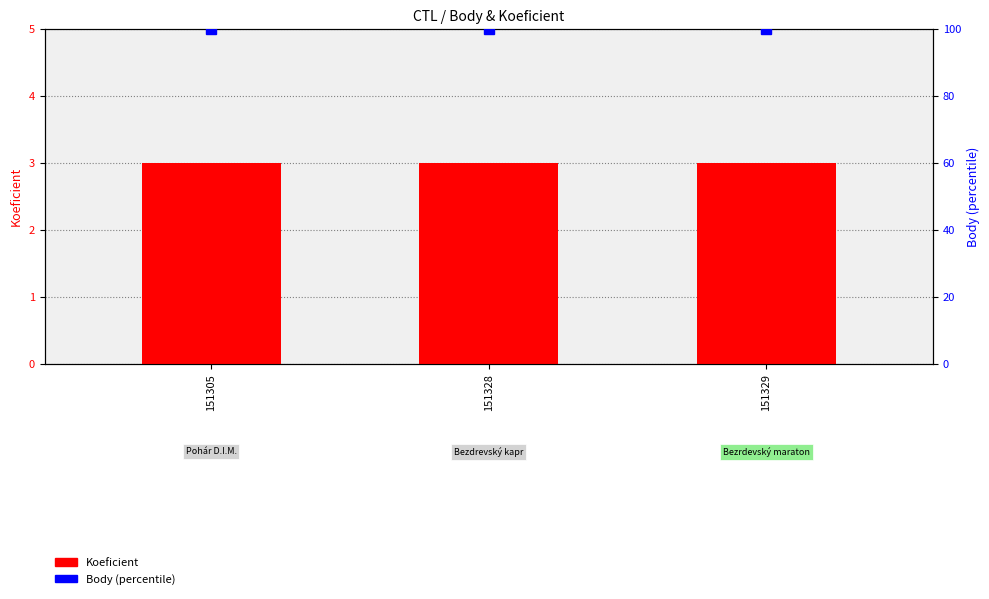

The Body (percentile) series shows 100 at 151329. True or false?

True